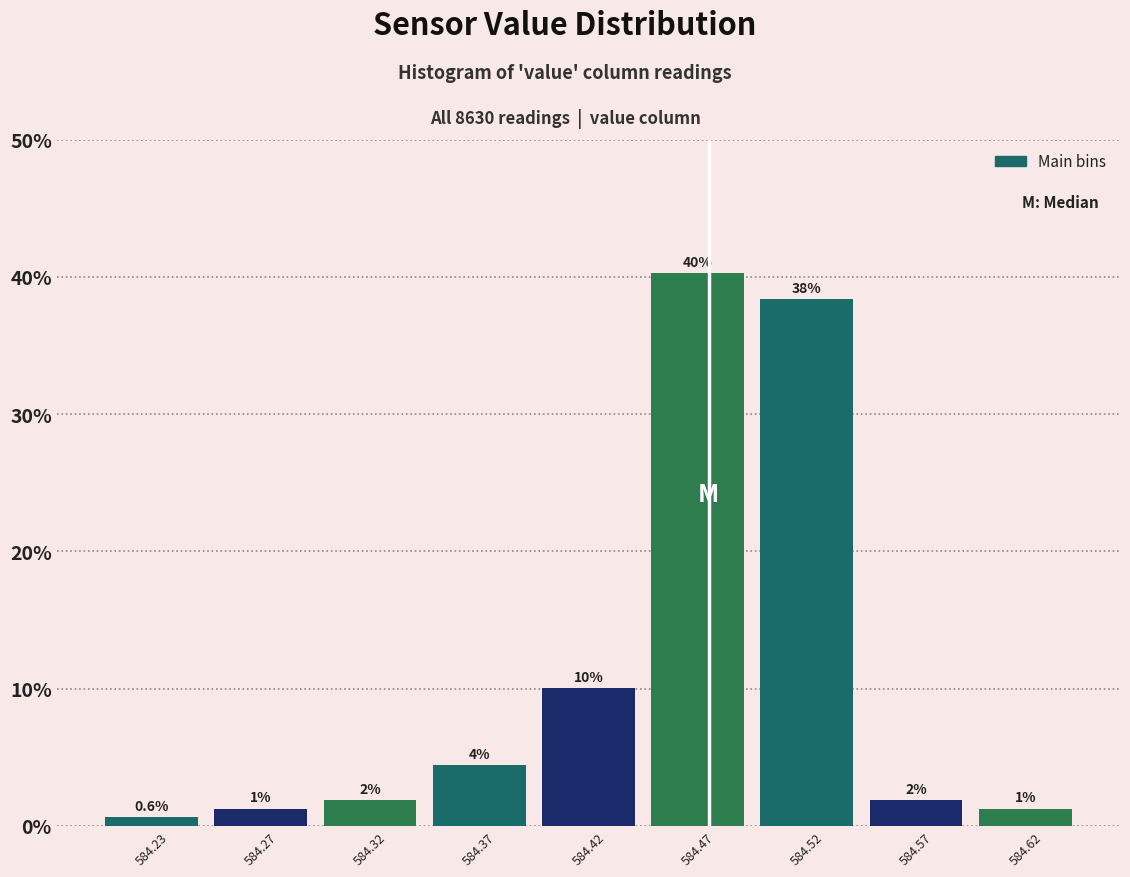

Does the chart contain any negative values?

No